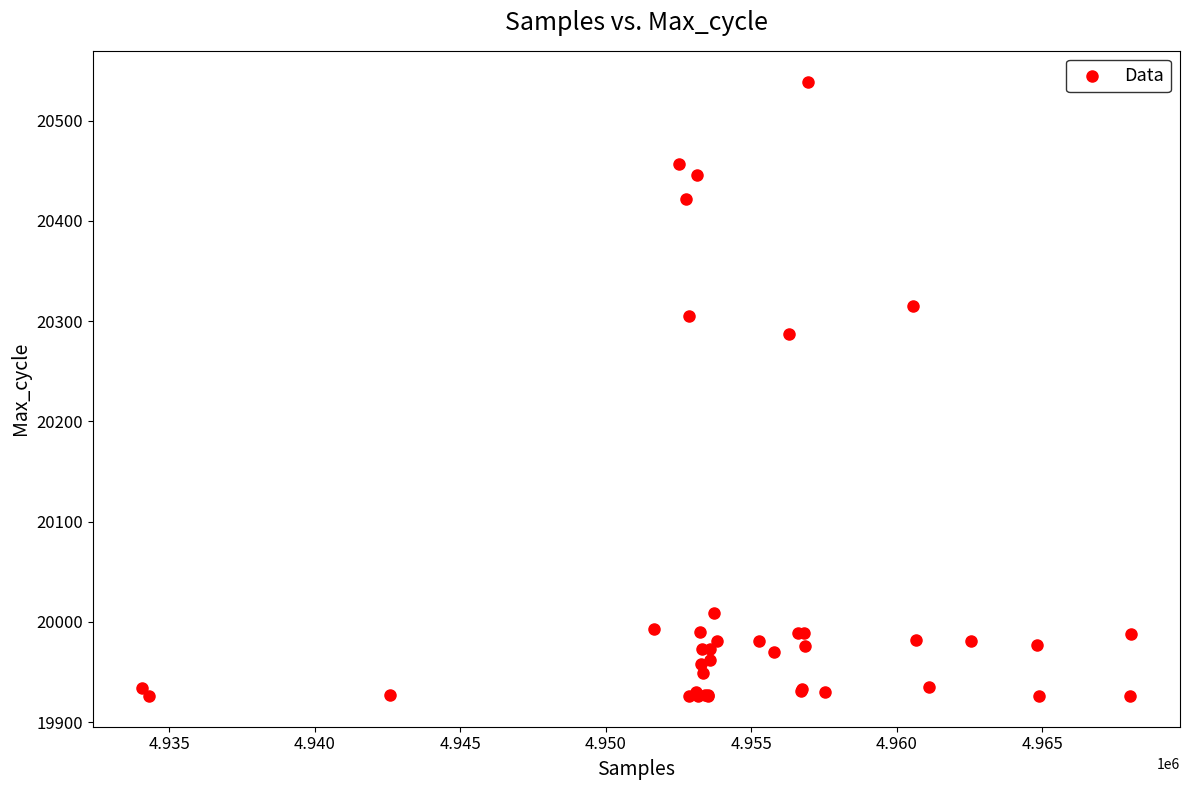

What Y value in the scatter plot is closest to 20232?

20287